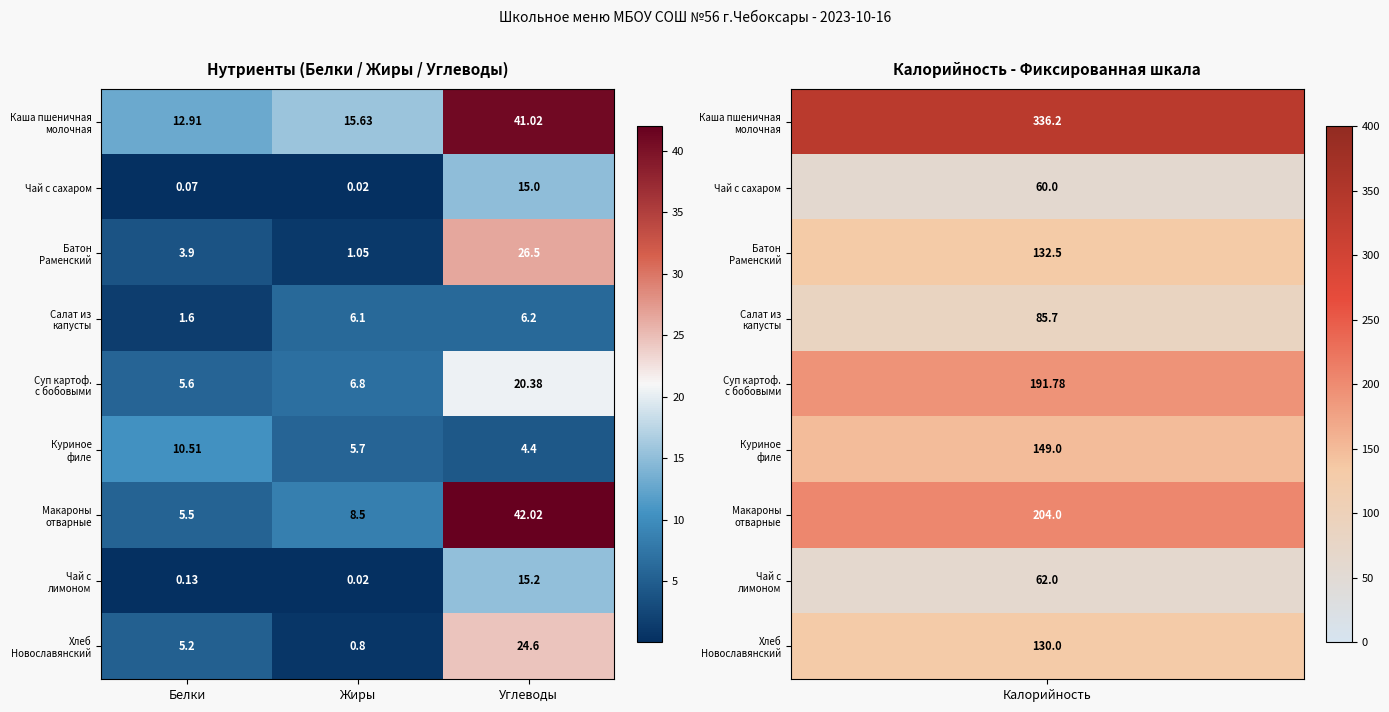

At which category is the sum across all series the highest?

Углеводы